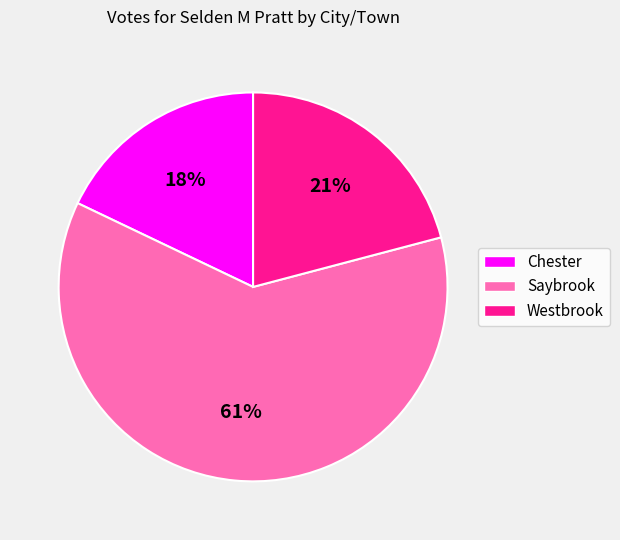

Is the sum of Saybrook and Chester greater than half?

Yes